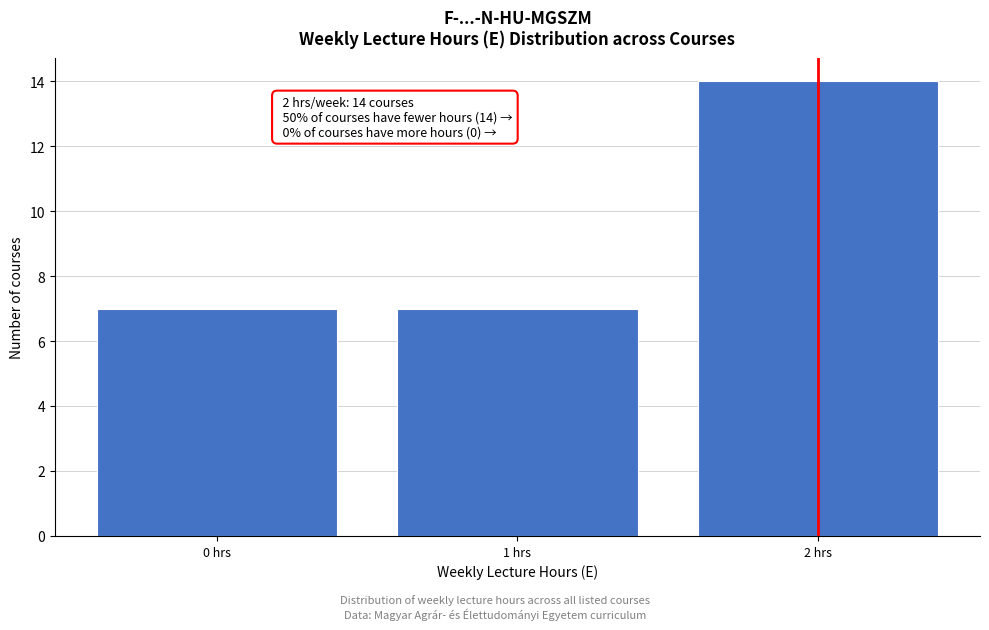

Over which range of the x-axis is the bar tallest?

1.5 to 2.5